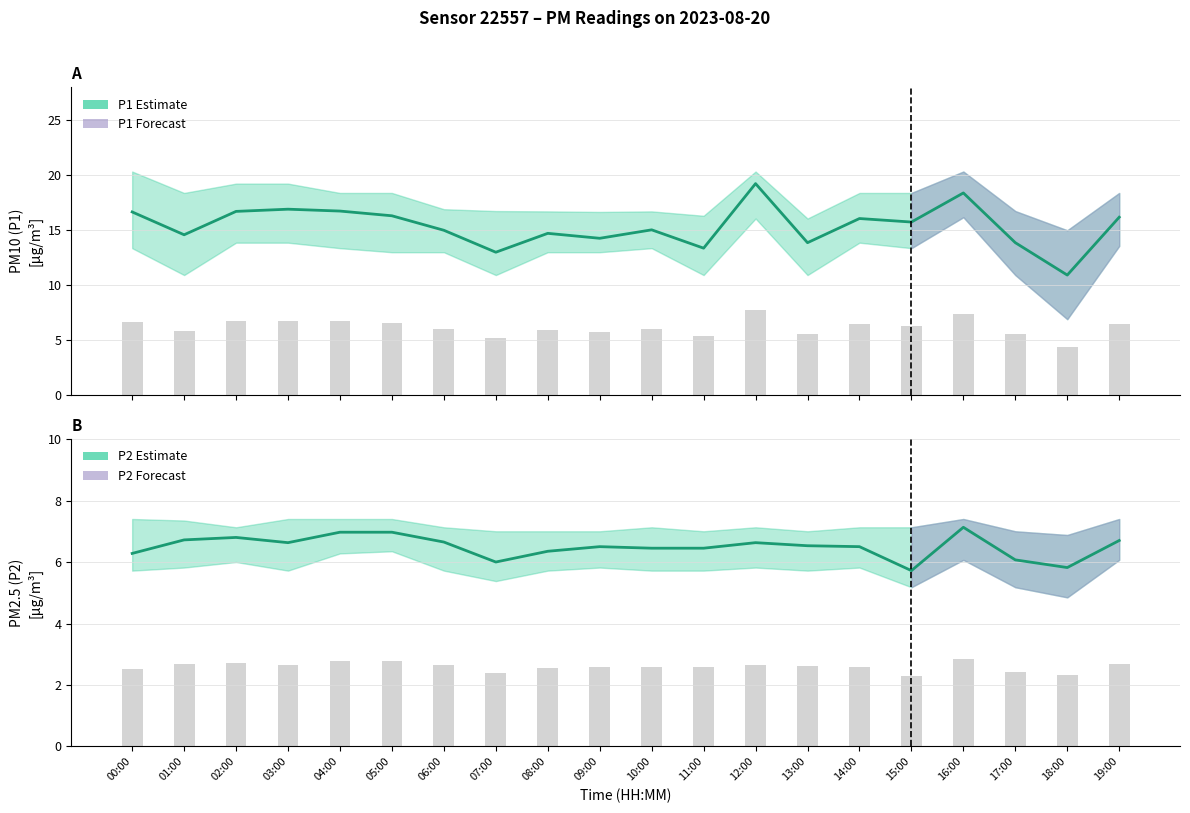

Reading left to right, transcribe all the data shown in this chart.

P1 (PM10): 00:00=16.6	01:00=14.6	02:00=16.7	03:00=16.9	04:00=16.7	05:00=16.3	06:00=15.0	07:00=13.0	08:00=14.7	09:00=14.2	10:00=15.0	11:00=13.3	12:00=19.2	13:00=13.8	14:00=16.1	15:00=15.7	16:00=18.4	17:00=13.8	18:00=10.9	19:00=16.2
P2 (PM2.5): 00:00=6.3	01:00=6.7	02:00=6.8	03:00=6.6	04:00=7.0	05:00=7.0	06:00=6.7	07:00=6.0	08:00=6.3	09:00=6.5	10:00=6.5	11:00=6.5	12:00=6.6	13:00=6.5	14:00=6.5	15:00=5.7	16:00=7.1	17:00=6.1	18:00=5.8	19:00=6.7